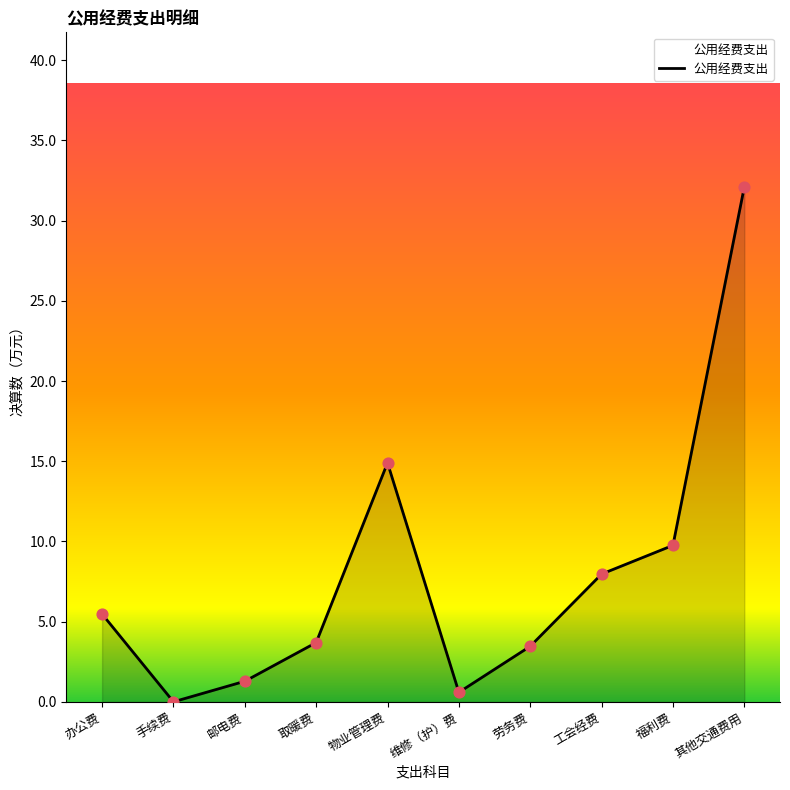

What is the change in value from 维修（护）费 to 劳务费?

+2.9